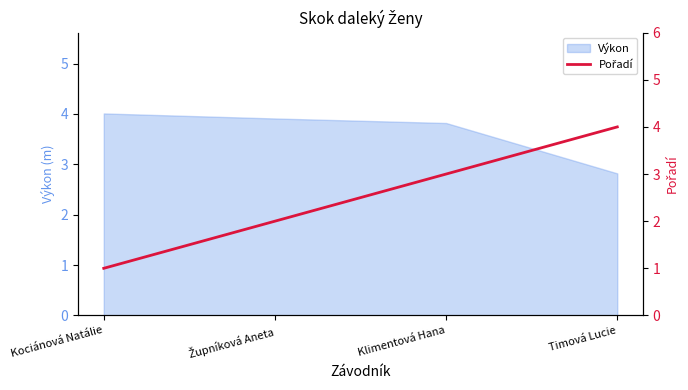

True or false: Výkon has a value of 4.0 at Kociánová Natálie.

True